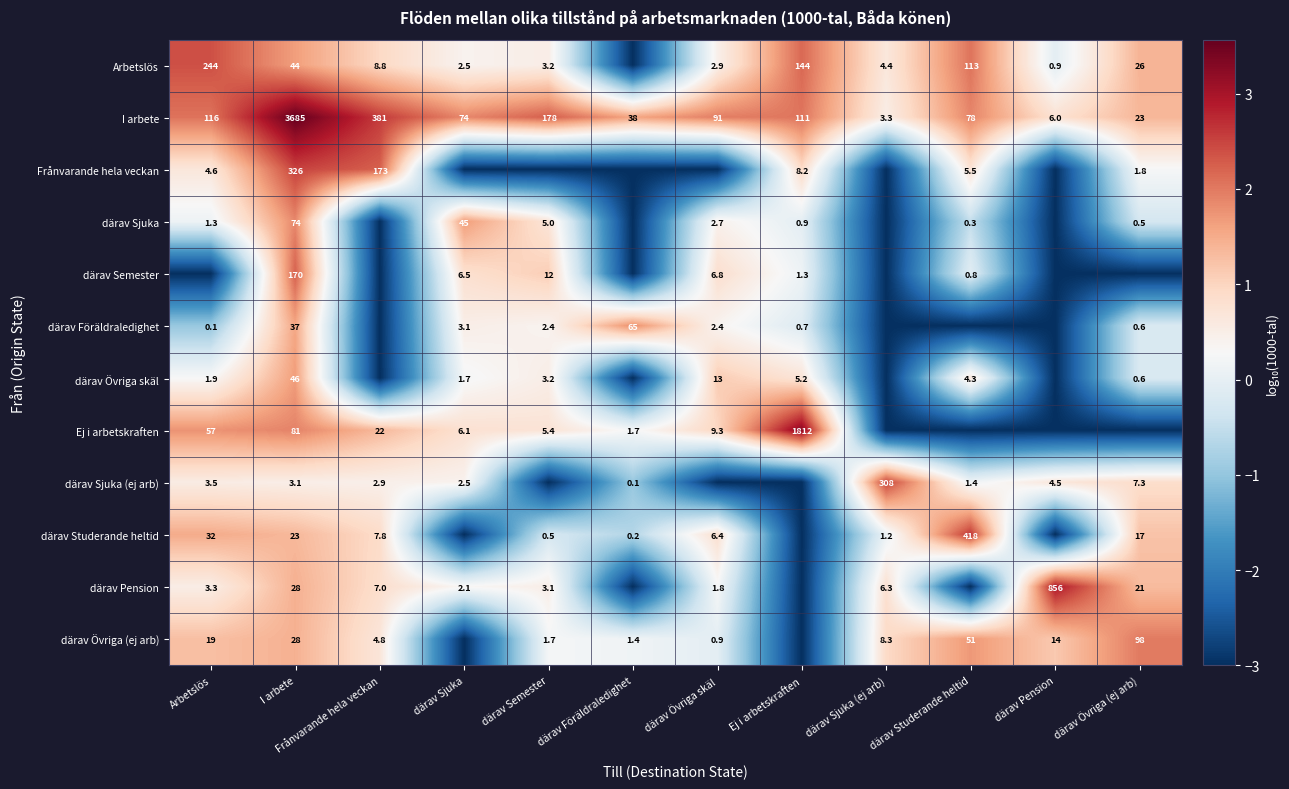

Between därav Övriga (ej arb) and Ej i arbetskraften, which is larger?

Ej i arbetskraften